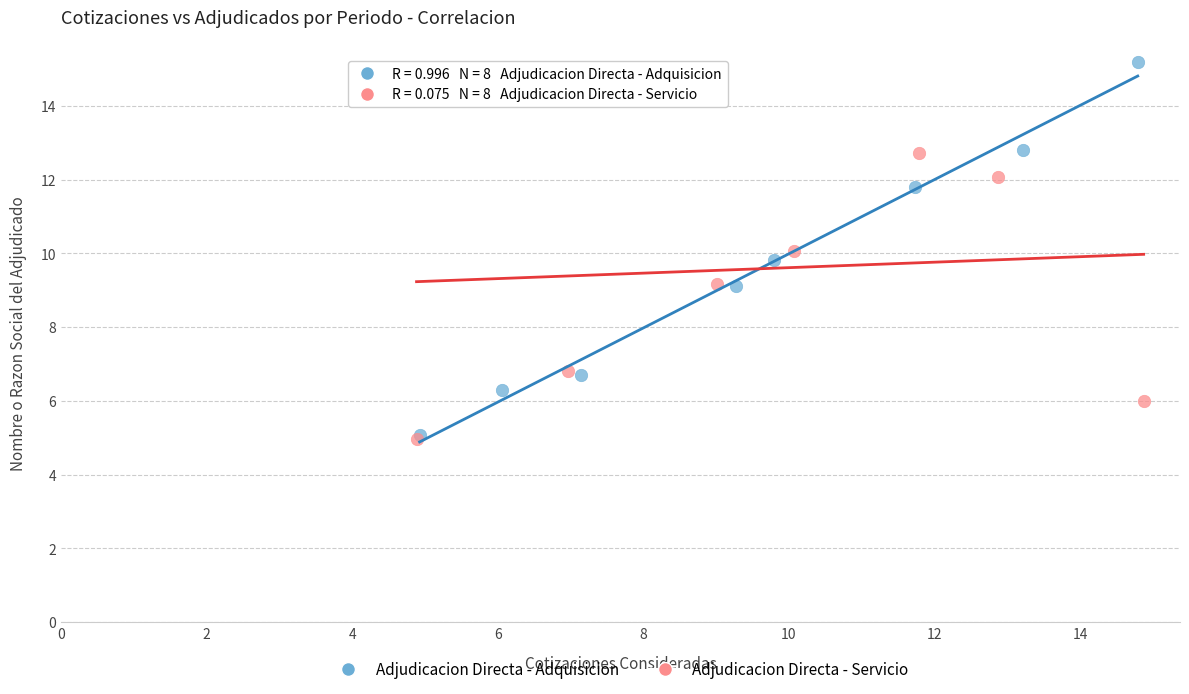

Which series has the largest Y range (max minus min)?

Adjudicacion Directa - Adquisicion